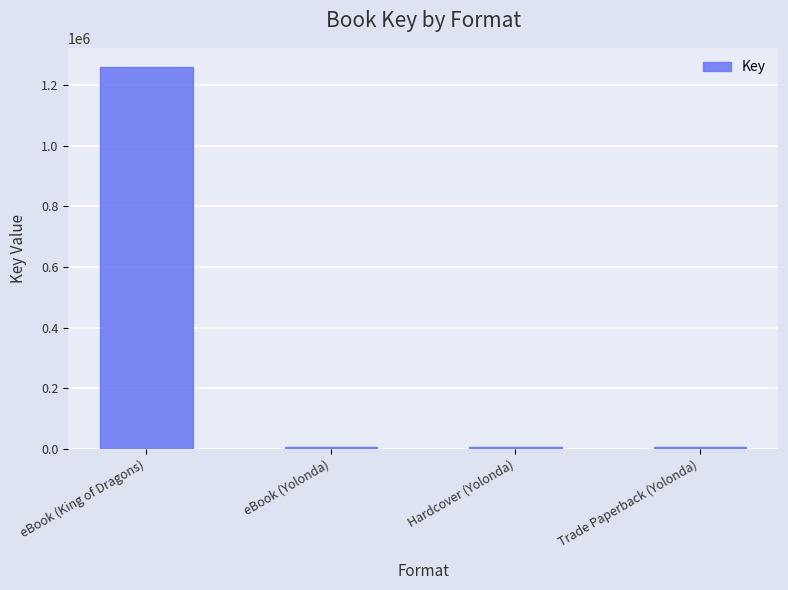

The chart shows a value of 513364 at eBook (King of Dragons). True or false?

False